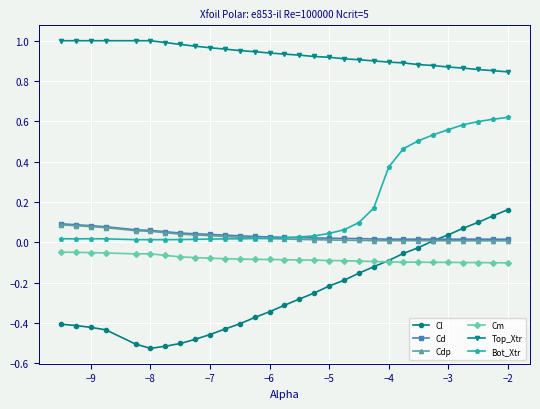

How many lines are shown in the chart?

6